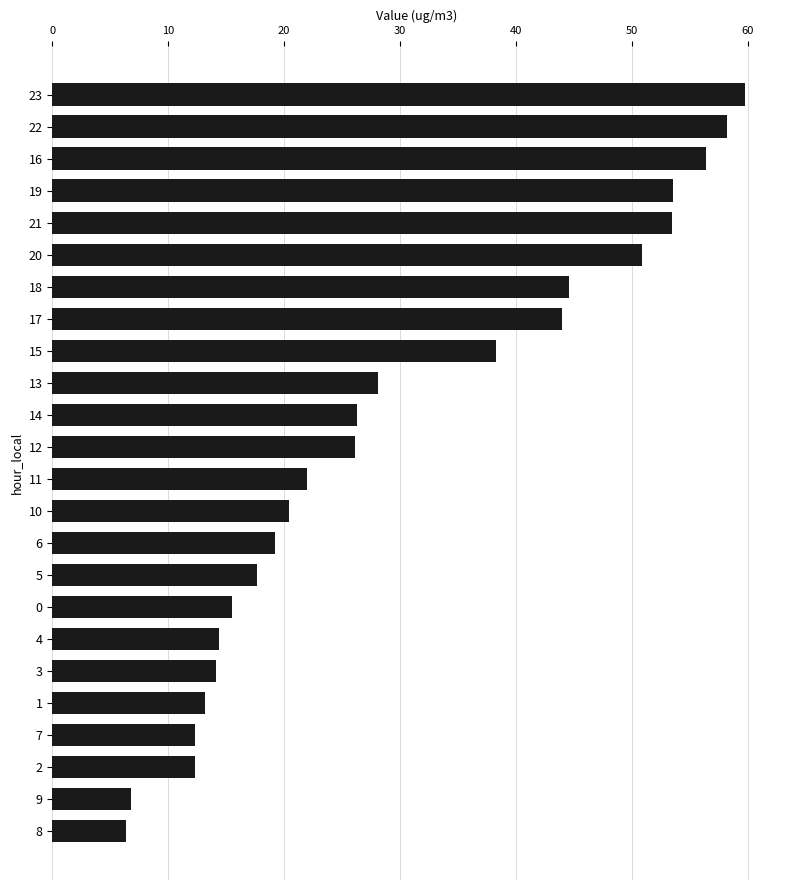

The value at 12 is 14.8. True or false?

False